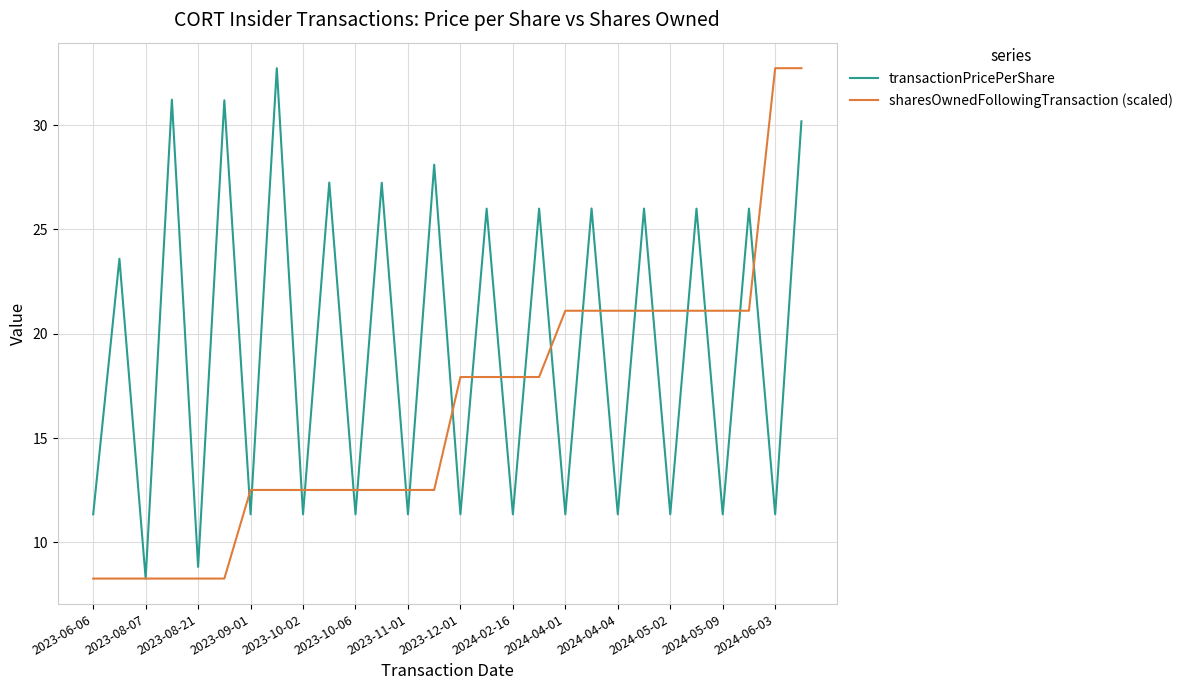

Which series has the largest total across all categories?

transactionPricePerShare